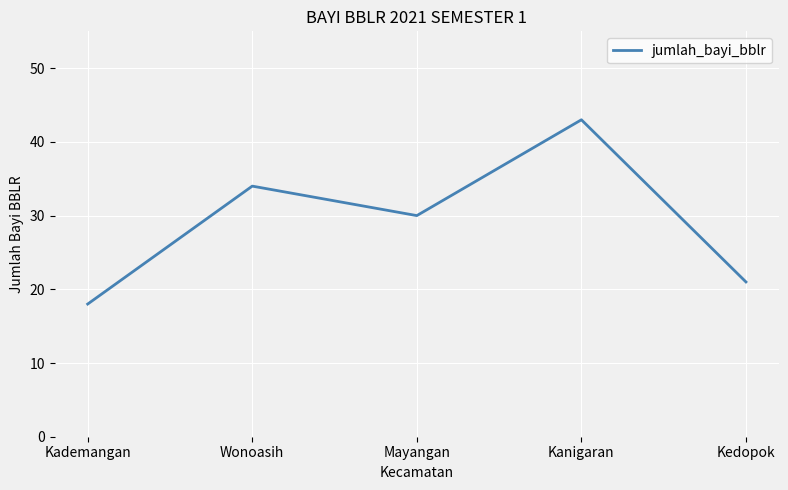

At which label is the value closest to 30?

Mayangan